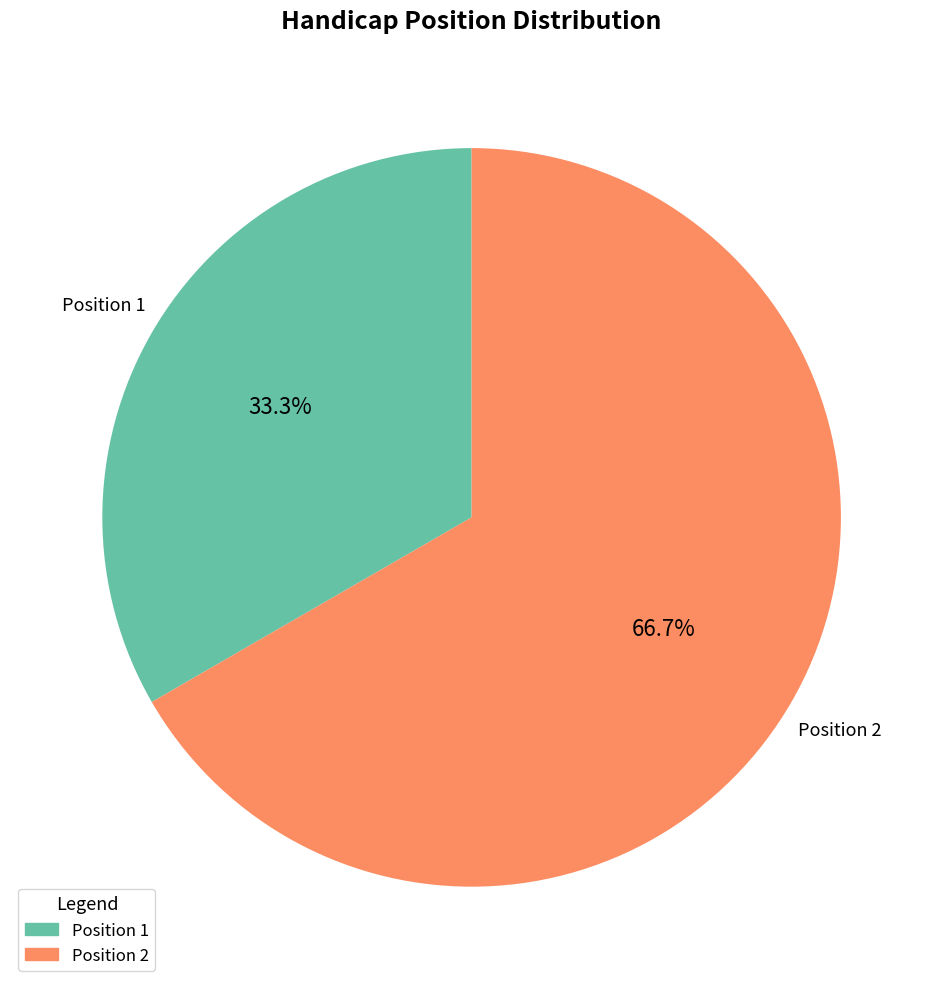

Is there any slice that represents more than half of the pie?

Yes